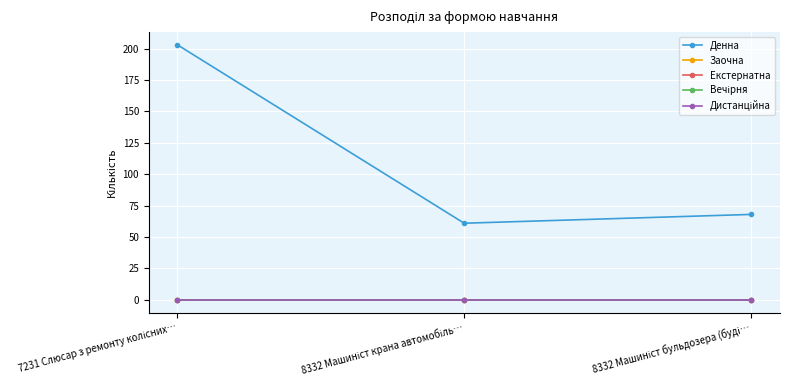

Does the chart have visible grid lines?

Yes